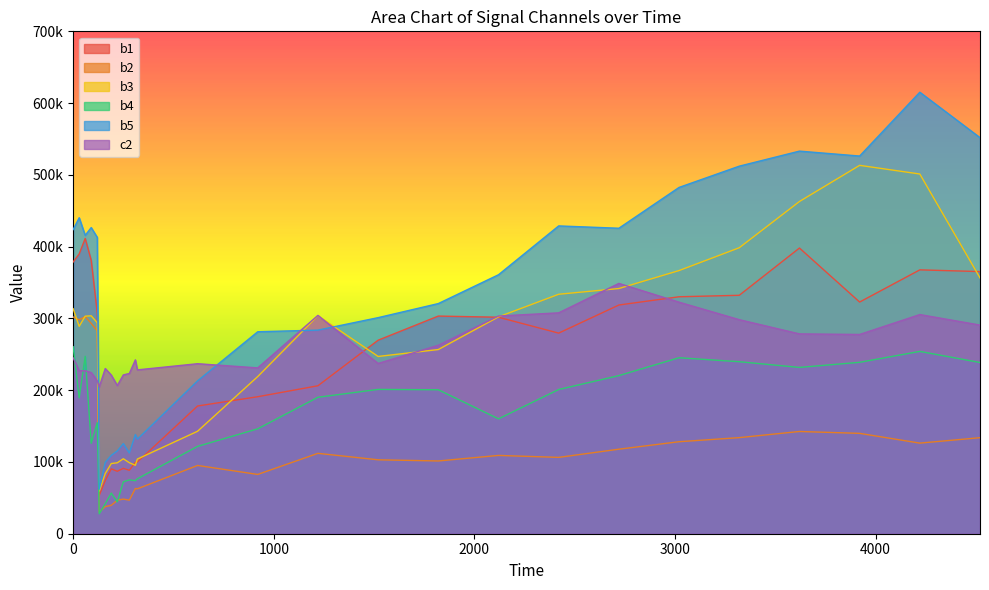

Reading left to right, what are all the values shown in this chart?

b1: 0=378629	30=389784	60=411423	90=380895	120=307646	130=53472	160=74115	190=90425	220=86985	250=91104	280=88379	310=99499	320=99933	620=177981	920=190900	1220=206167	1520=269632	1820=303262	2120=301648	2420=279511	2720=318678	3020=330167	3320=332216	3620=398055	3920=322806	4220=367658	4520=365251
b2: 0=302007	30=298070	60=302566	90=293111	120=282673	130=30027	160=37775	190=39584	220=46598	250=48266	280=46774	310=63083	320=62524	620=95118	920=82626	1220=112004	1520=102992	1820=101378	2120=109099	2420=106368	2720=117775	3020=128193	3320=133893	3620=142460	3920=139844	4220=126239	4520=133808
b3: 0=313534	30=288971	60=303160	90=303606	120=293967	130=59232	160=83845	190=97800	220=98845	250=104434	280=98944	310=95360	320=104022	620=142751	920=218985	1220=303760	1520=247001	1820=256614	2120=302141	2420=333655	2720=341643	3020=366676	3320=398456	3620=462896	3920=513270	4220=501209	4520=356476
b4: 0=260522	30=189370	60=247237	90=126059	120=154545	130=27782	160=41762	190=56611	220=44290	250=72279	280=75074	310=73885	320=76539	620=121708	920=146185	1220=190128	1520=201087	1820=200586	2120=160080	2420=200947	2720=220303	3020=245212	3320=239684	3620=231724	3920=238837	4220=254030	4520=238560
b5: 0=423779	30=440268	60=415705	90=426585	120=412941	130=62127	160=99457	190=109220	220=115333	250=125633	280=112488	310=138175	320=131722	620=212965	920=281413	1220=283696	1520=301071	1820=320683	2120=360850	2420=428883	2720=425640	3020=482512	3320=512128	3620=533101	3920=526243	4220=615170	4520=551881
c2: 0=245082	30=227074	60=227023	90=224607	120=213207	130=204700	160=230183	190=221030	220=206517	250=221277	280=223285	310=242257	320=228286	620=236882	920=231060	1220=304207	1520=237238	1820=262577	2120=303333	2420=307758	2720=348773	3020=322624	3320=298247	3620=278438	3920=277632	4220=305363	4520=290718